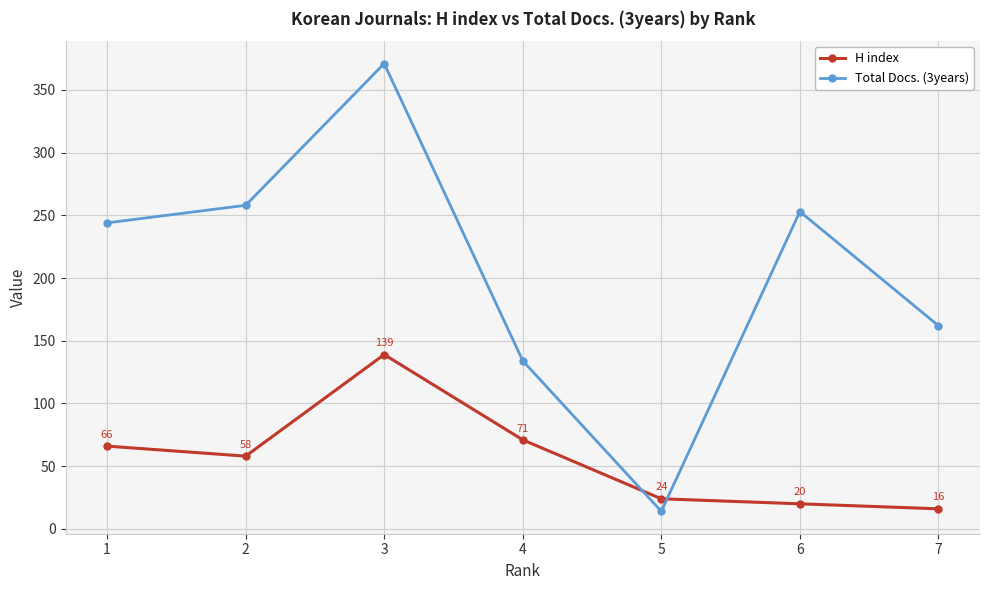

Is the value of H index at 5 greater than the value of Total Docs. (3years) at 6?

No